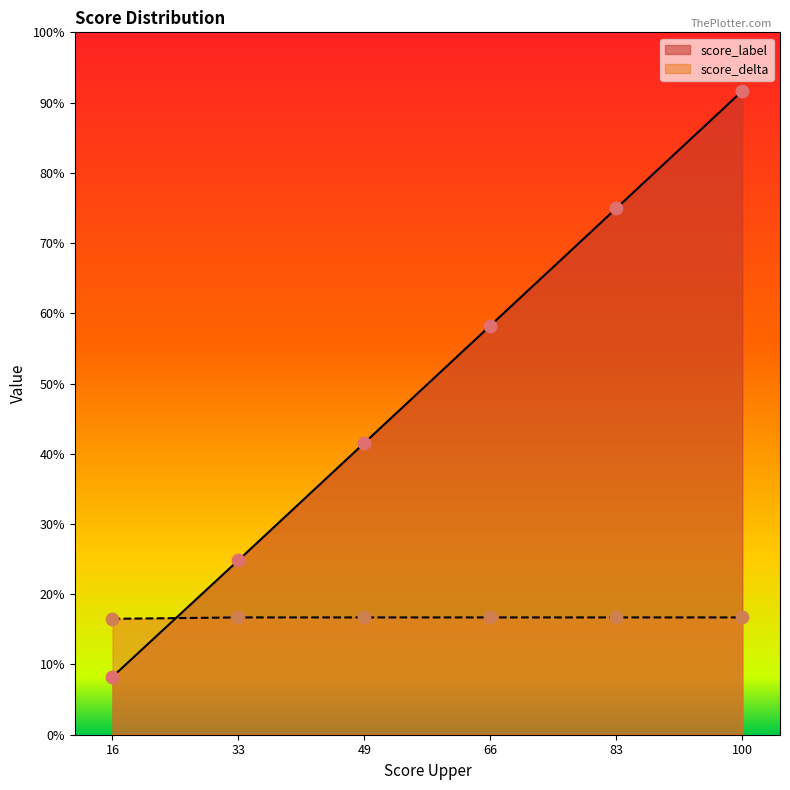

At how many categories does at least one series exceed 81?

1